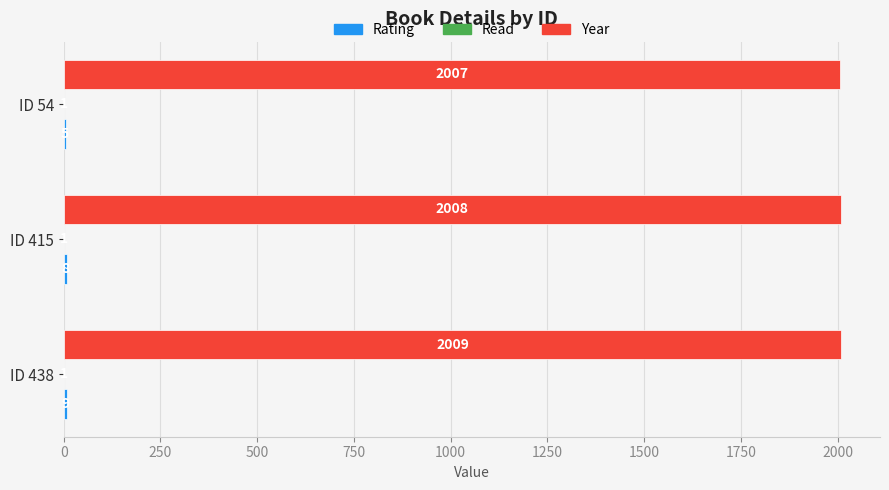

Which series has the largest total across all categories?

Year